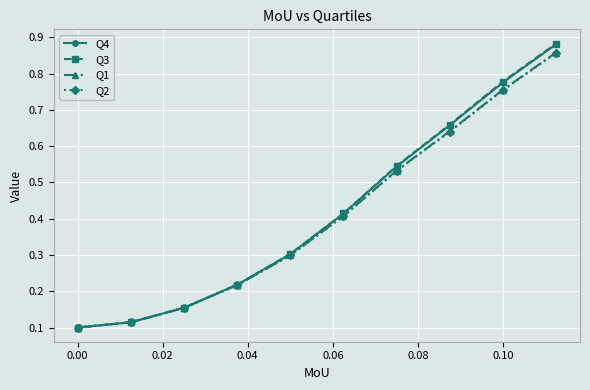

Which series has the largest range (max minus min)?

Q3